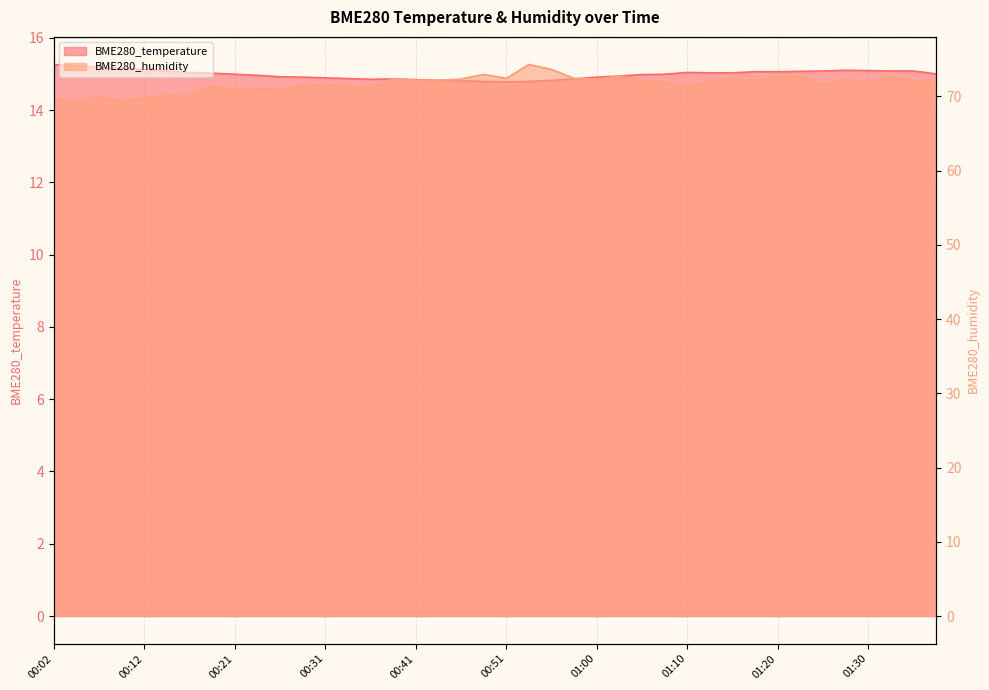

How many data points does each series have?

40